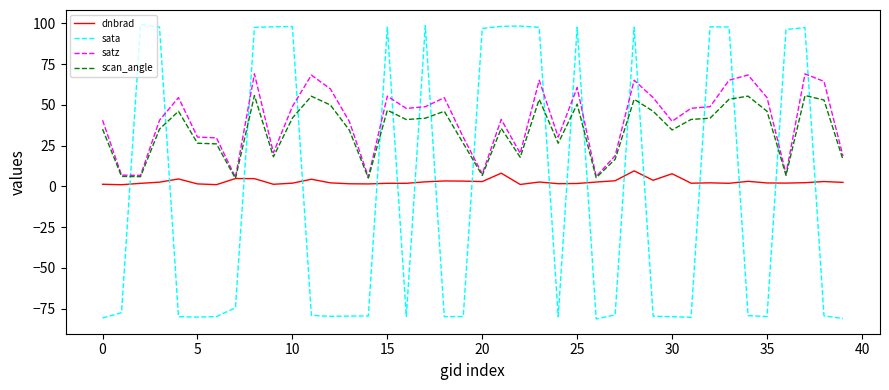

How many times do sata and dnbrad cross each other?

18